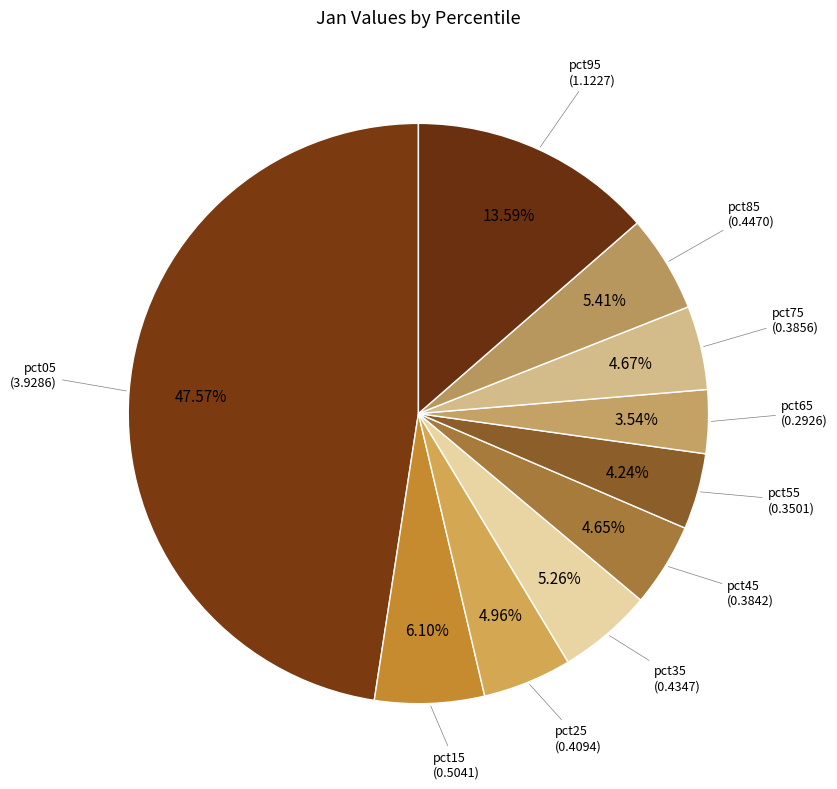

Does pct35 account for over 50% of the chart?

No